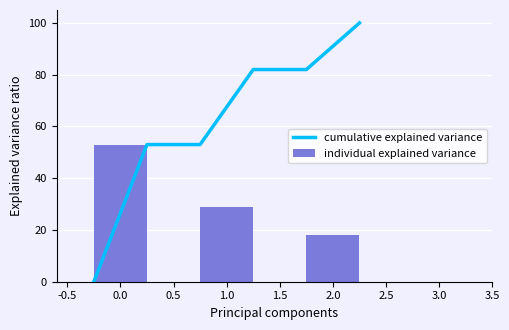

What is the difference between the individual explained variance values at 0.0 and 1.0?

24